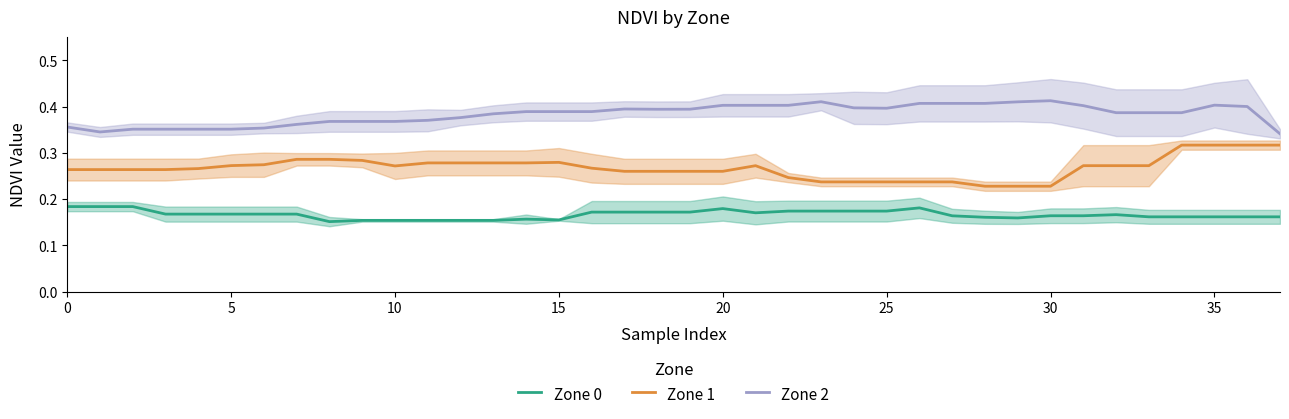

What is the label of the 22nd point from the left?

21